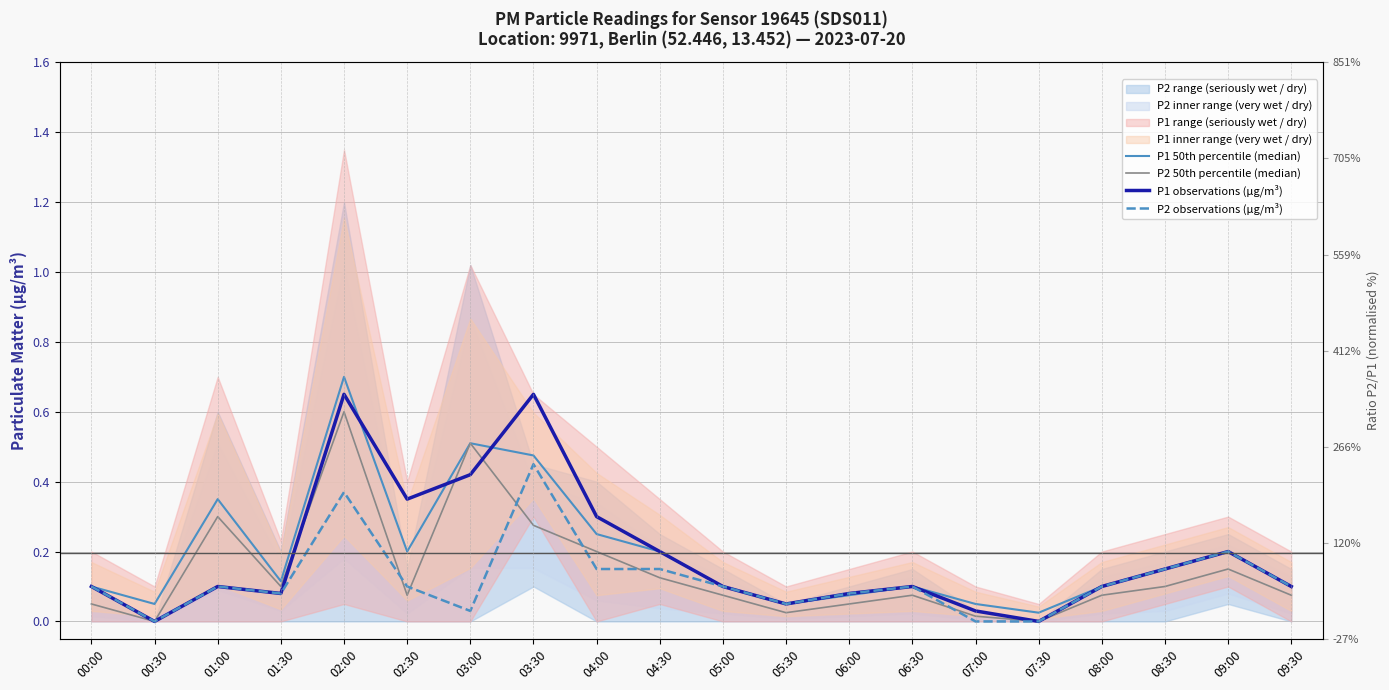

Which series has the largest total across all categories?

P1 50th percentile (median)